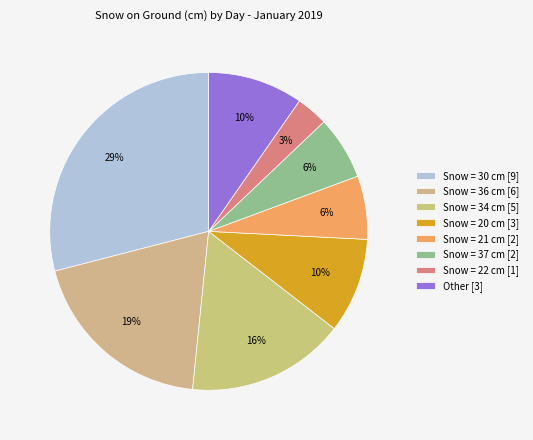

Count the number of slices in the pie.

8